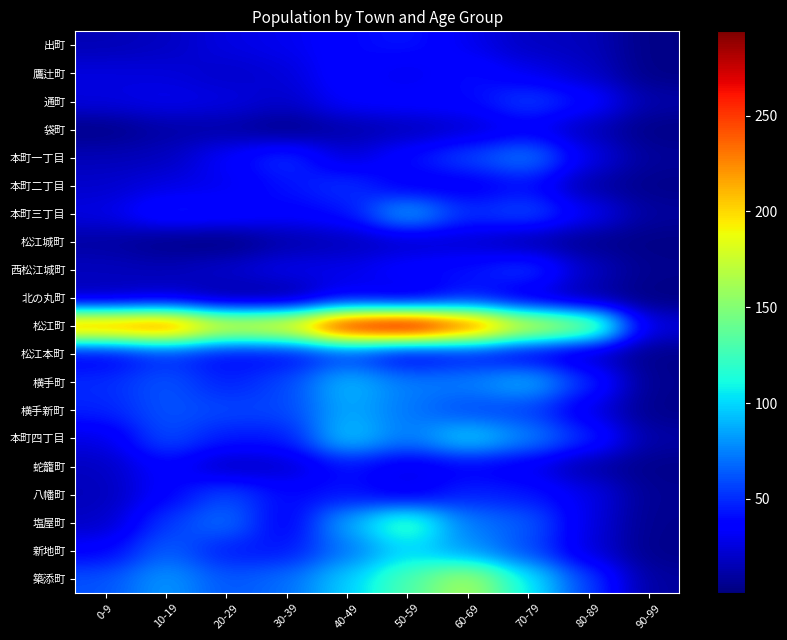

At how many categories does at least one series exceed 214?

5